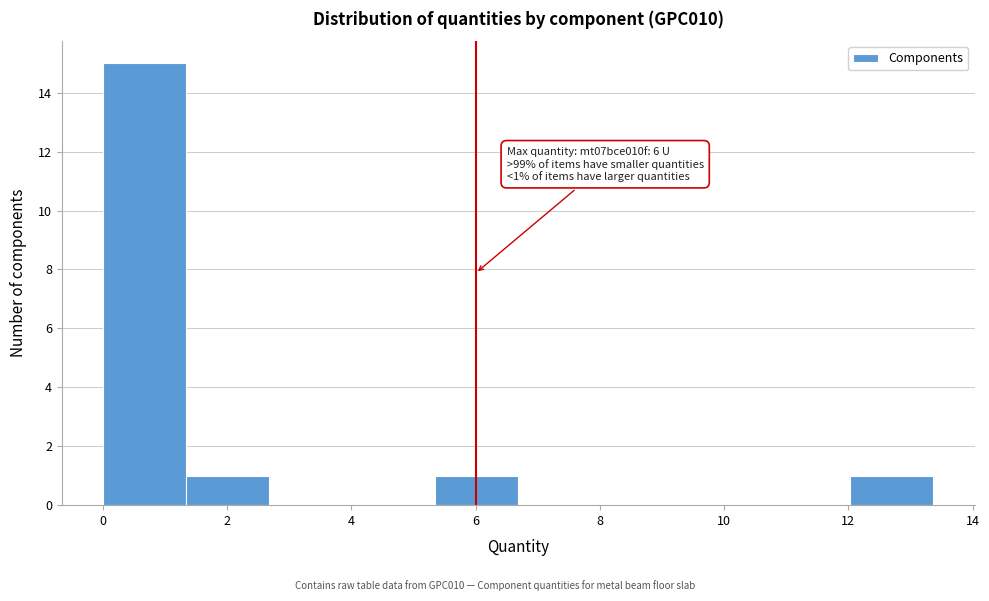

Which range on the x-axis has the tallest bar?

0.0 to 1.4